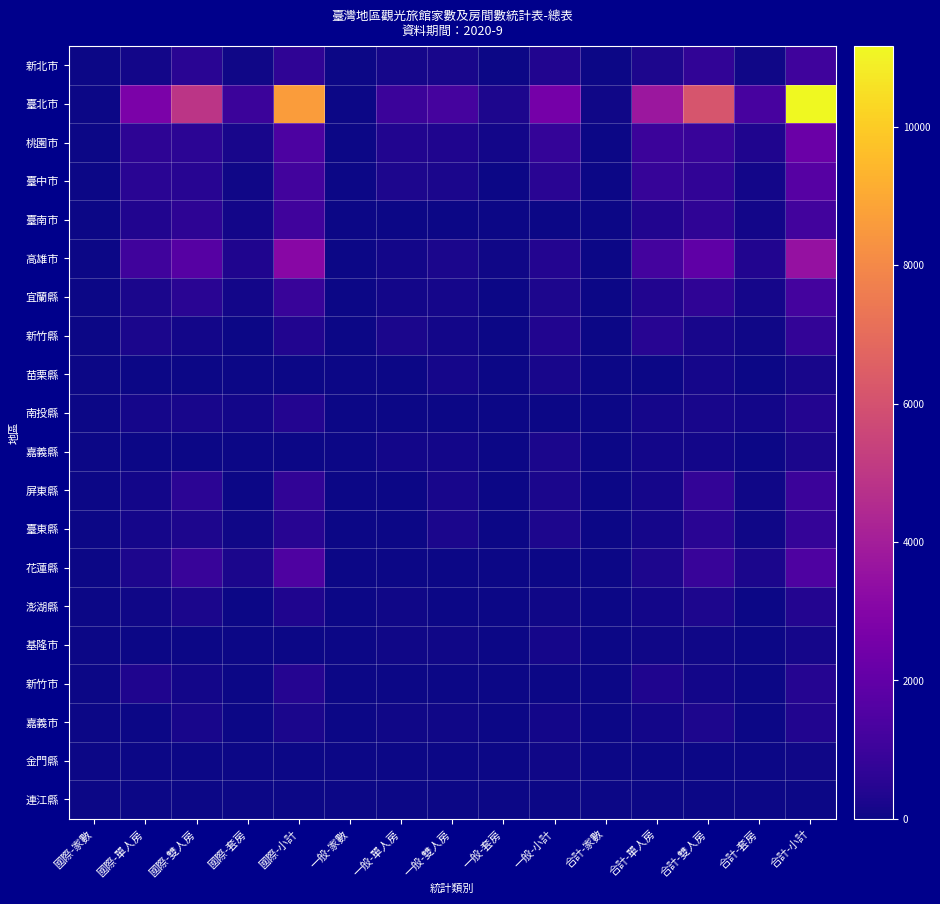

Which has a higher value, 一般-單人房 or 國際-家數?

一般-單人房